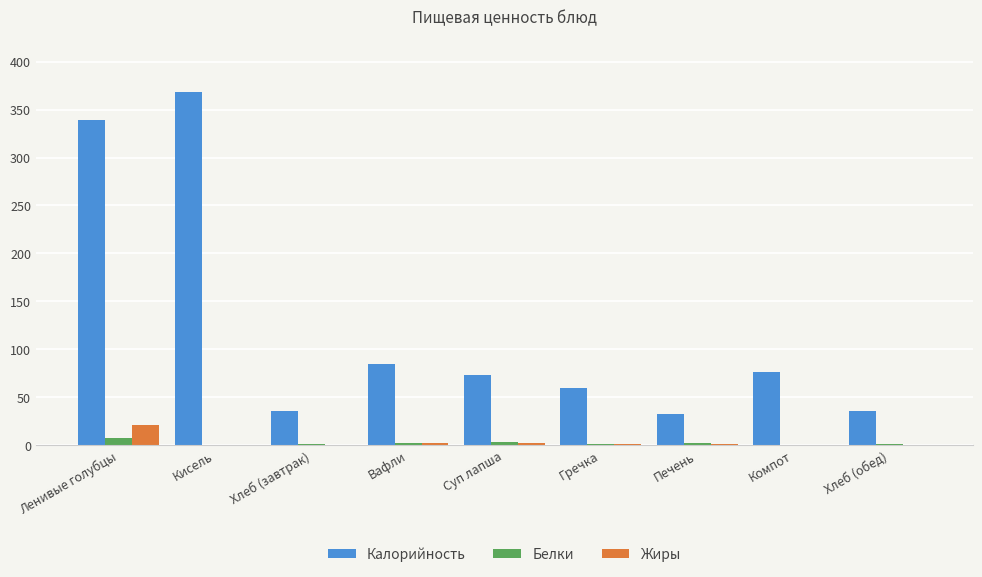

What is the sum of the Жиры values at Ленивые голубцы and Хлеб (завтрак)?

21.1